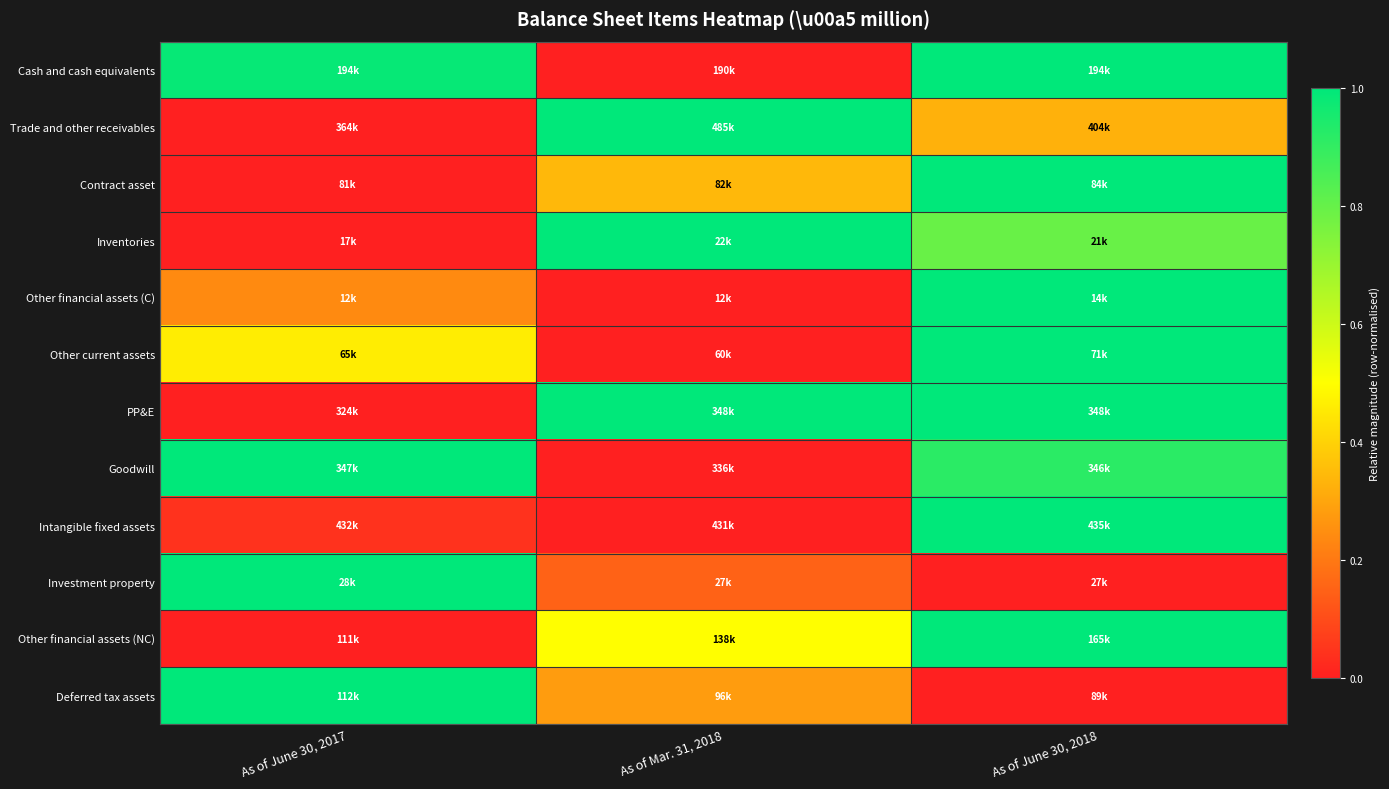

Reading right to left, what are all the values shown in this chart?

Cash and cash equivalents: As of June 30, 2018=1.0	As of Mar. 31, 2018=0.0	As of June 30, 2017=1.0
Trade and other receivables: As of June 30, 2018=0.3	As of Mar. 31, 2018=1.0	As of June 30, 2017=0.0
Contract asset: As of June 30, 2018=1.0	As of Mar. 31, 2018=0.3	As of June 30, 2017=0.0
Inventories: As of June 30, 2018=0.8	As of Mar. 31, 2018=1.0	As of June 30, 2017=0.0
Other financial assets (C): As of June 30, 2018=1.0	As of Mar. 31, 2018=0.0	As of June 30, 2017=0.2
Other current assets: As of June 30, 2018=1.0	As of Mar. 31, 2018=0.0	As of June 30, 2017=0.5
PP&E: As of June 30, 2018=1.0	As of Mar. 31, 2018=1.0	As of June 30, 2017=0.0
Goodwill: As of June 30, 2018=0.9	As of Mar. 31, 2018=0.0	As of June 30, 2017=1.0
Intangible fixed assets: As of June 30, 2018=1.0	As of Mar. 31, 2018=0.0	As of June 30, 2017=0.0
Investment property: As of June 30, 2018=0.0	As of Mar. 31, 2018=0.1	As of June 30, 2017=1.0
Other financial assets (NC): As of June 30, 2018=1.0	As of Mar. 31, 2018=0.5	As of June 30, 2017=0.0
Deferred tax assets: As of June 30, 2018=0.0	As of Mar. 31, 2018=0.3	As of June 30, 2017=1.0